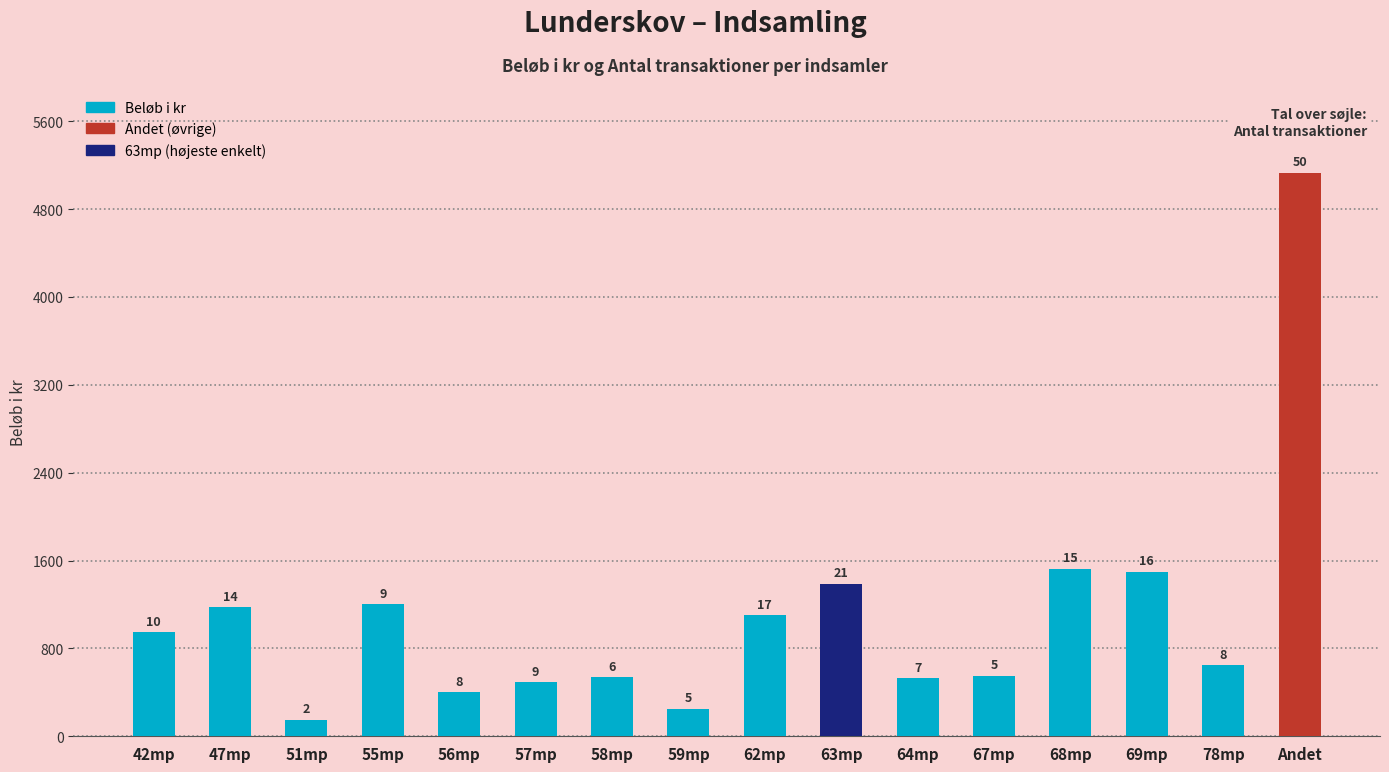

At which label is the value closest to 2641?

68mp